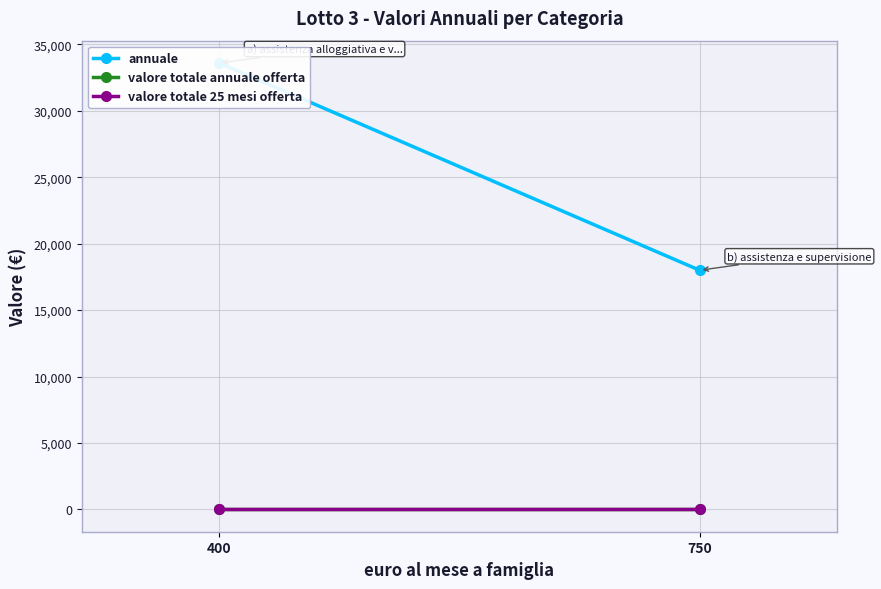

List the series in order of their peak value, highest first.

annuale, valore totale annuale offerta, valore totale 25 mesi offerta